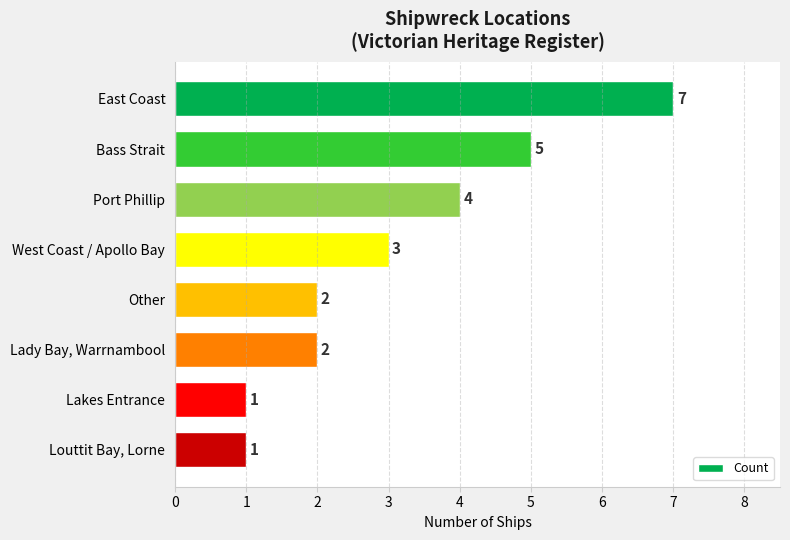

What is the difference between the maximum and second lowest values?

6